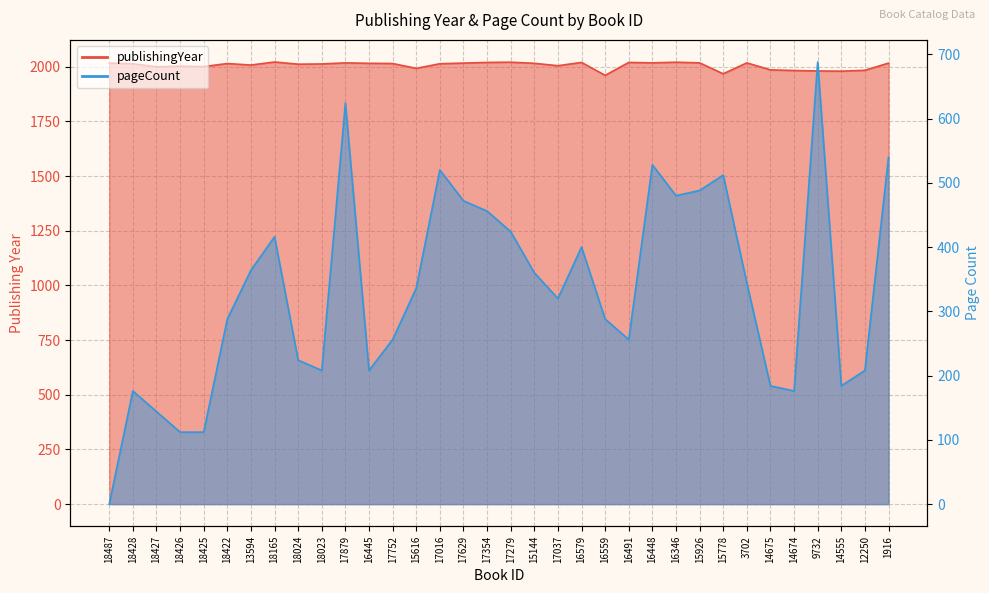

Between 1916 and 16491, which is larger?

16491